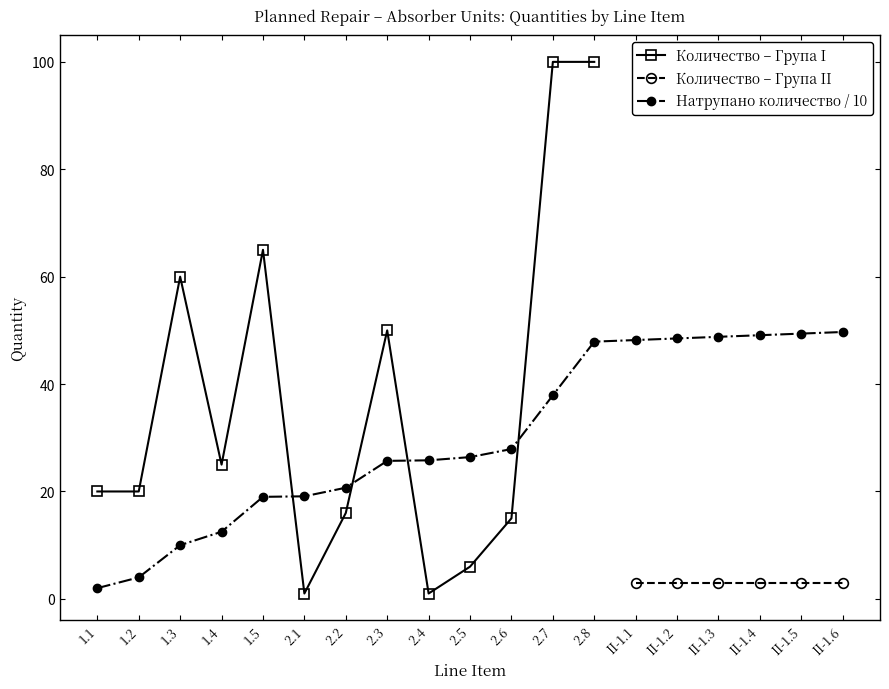

What is the sum of the Количество values at 1.5 and 2.6?

80